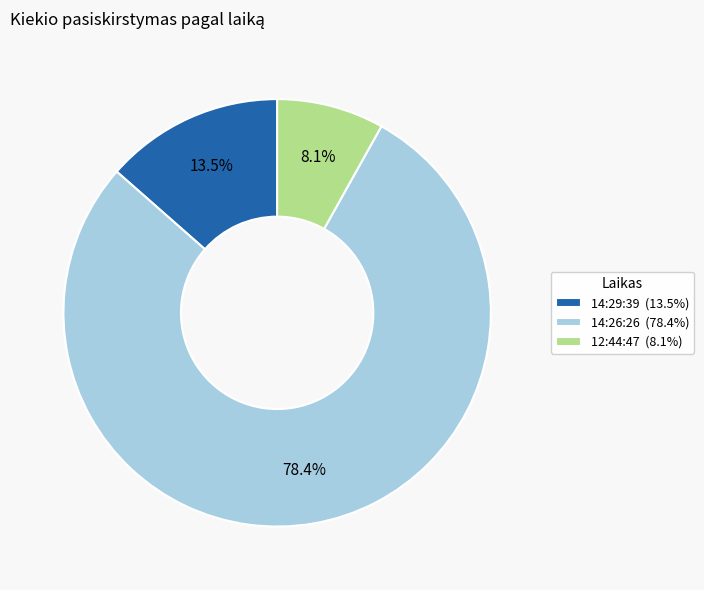

To the nearest percent, what portion does 14:26:26 represent?

78%